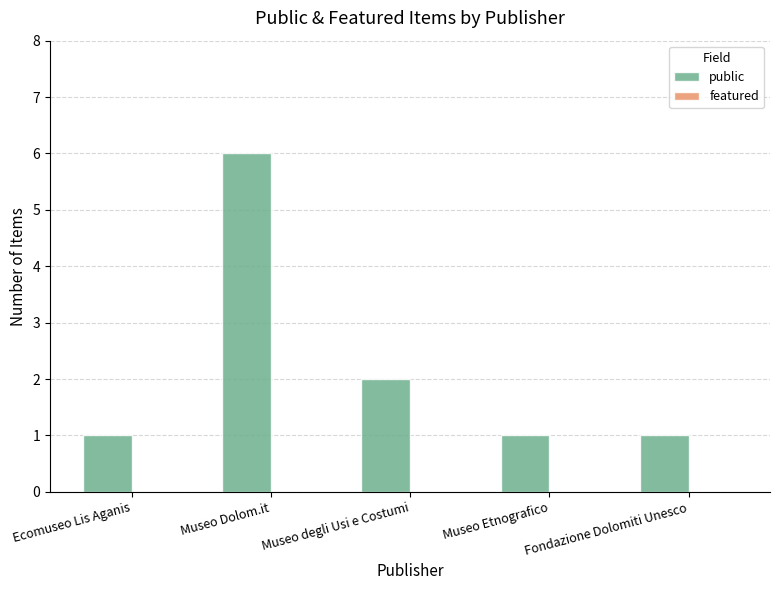

What is the difference between the maximum and minimum values?

5